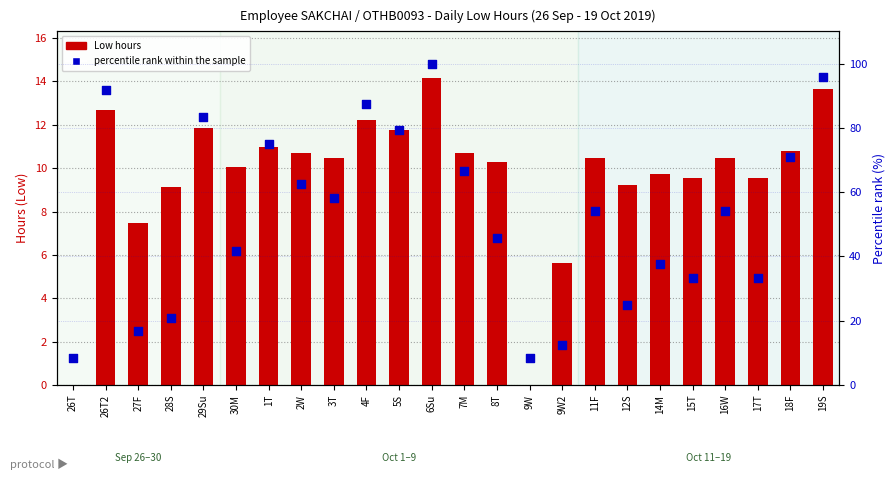

At which category is the sum across all series the highest?

6Su